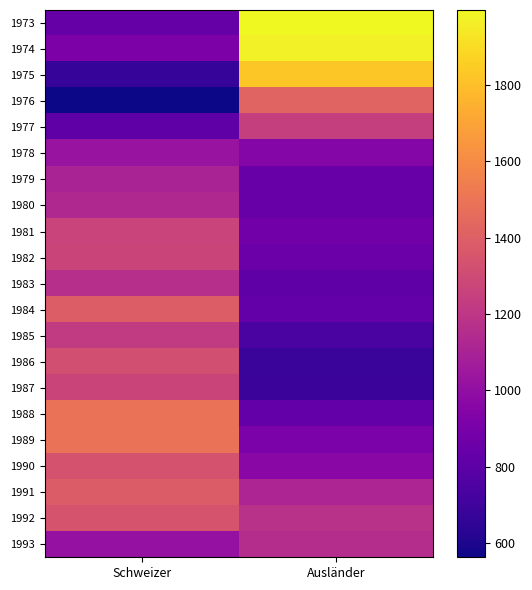

Between Ausländer and Schweizer, which is larger?

Ausländer